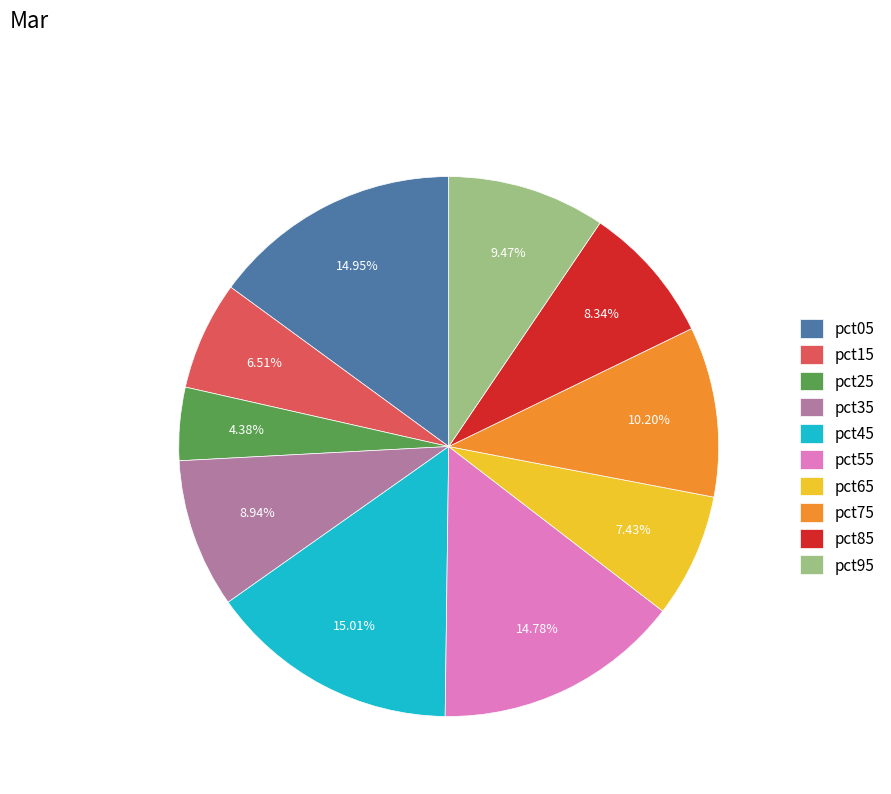

Is there a majority slice in this chart?

No